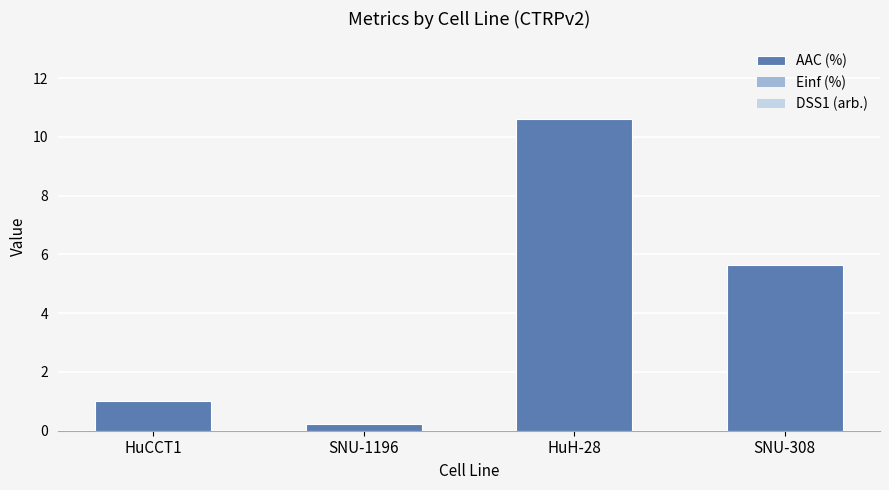

Reading left to right, extract all data points from this chart.

1.0	0.2	10.6	5.6